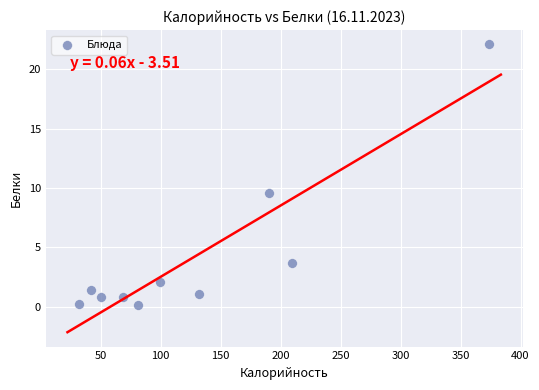

What Y value in the scatter plot is closest to 11?

9.6